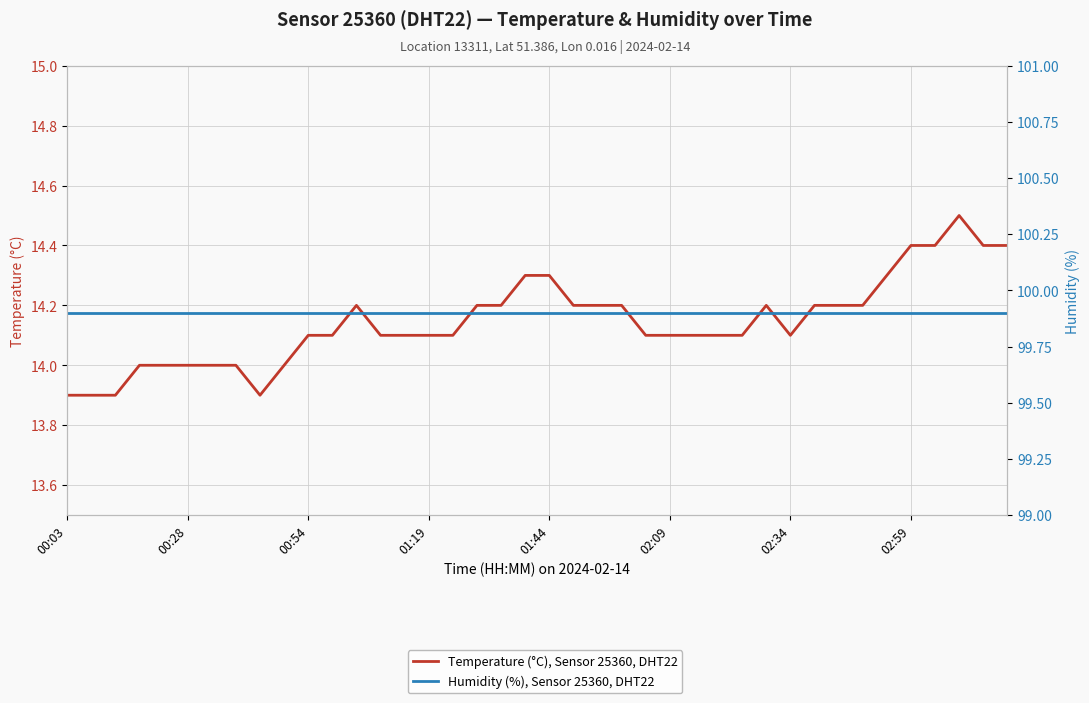

Which series changed the most between 02:34 and 15?

Temperature (°C), Sensor 25360, DHT22